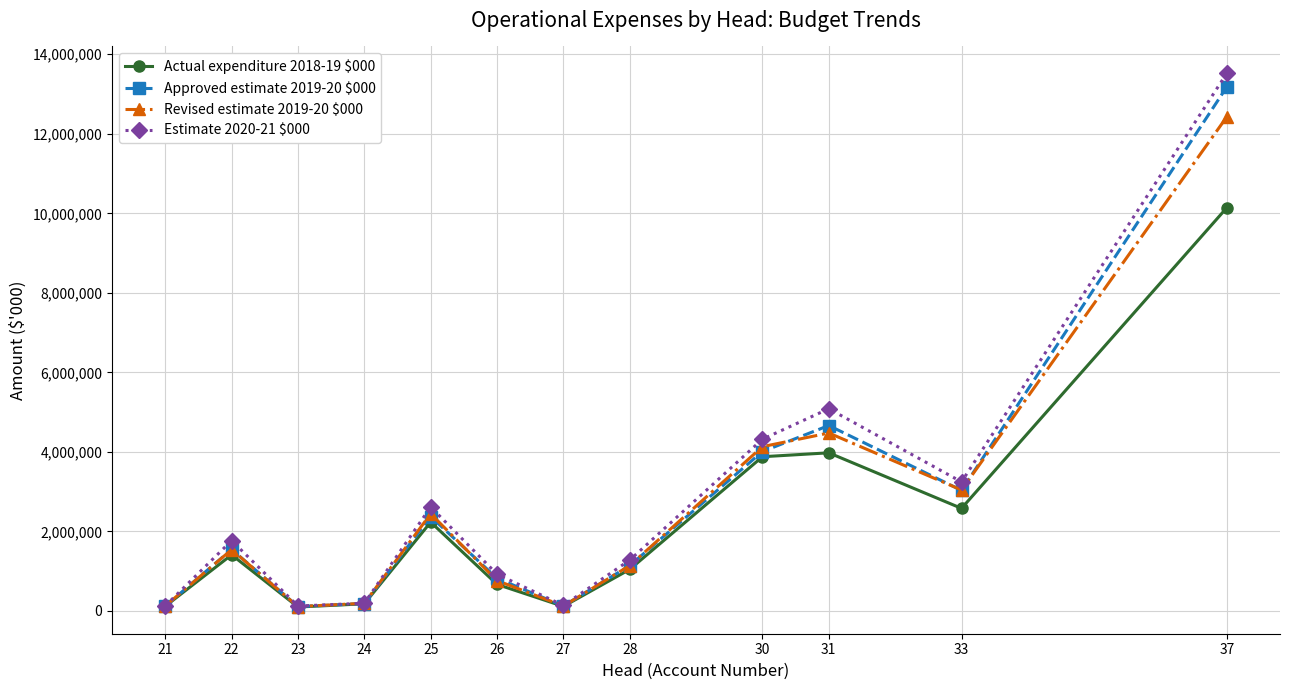

Rank the series by their maximum value, from highest to lowest.

Estimate 2020-21 $000, Approved estimate 2019-20 $000, Revised estimate 2019-20 $000, Actual expenditure 2018-19 $000